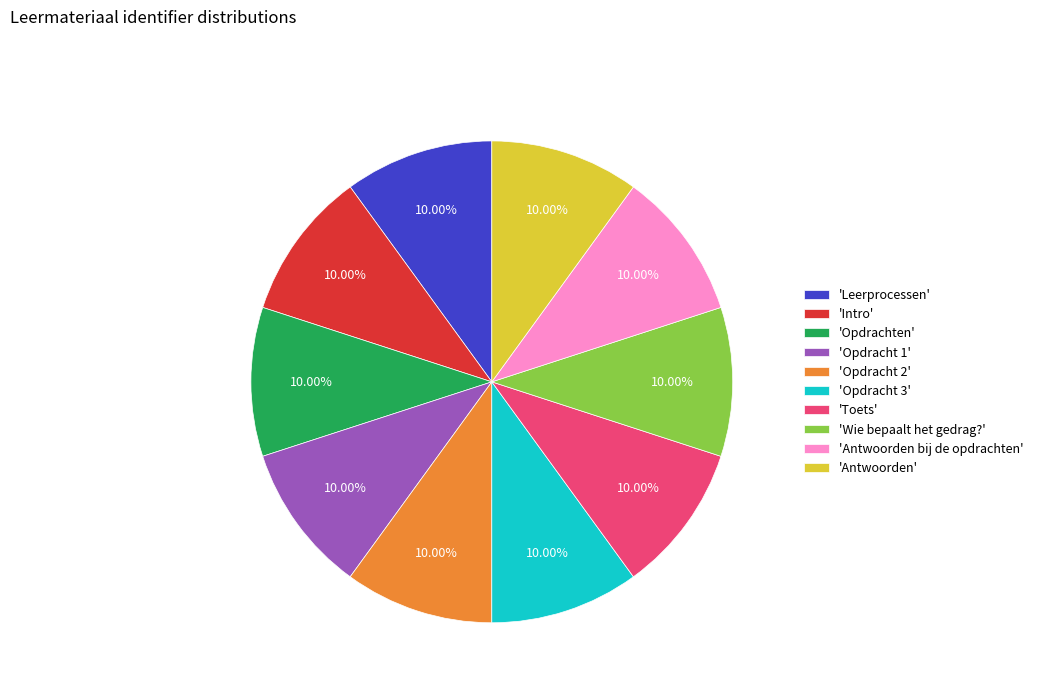

Is the sum of 'Opdracht 3' and 'Wie bepaalt het gedrag?' greater than half?

No